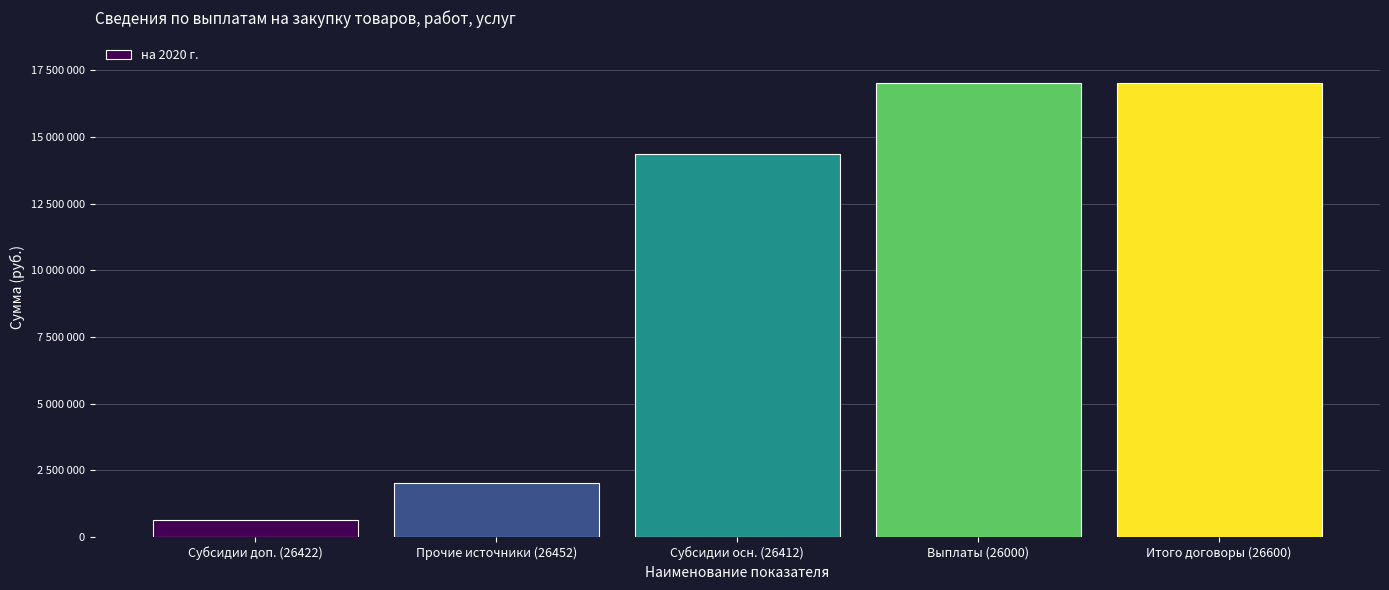

Are the bars horizontal?

No